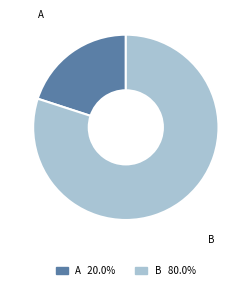

The A slice represents 20% of the pie. True or false?

True